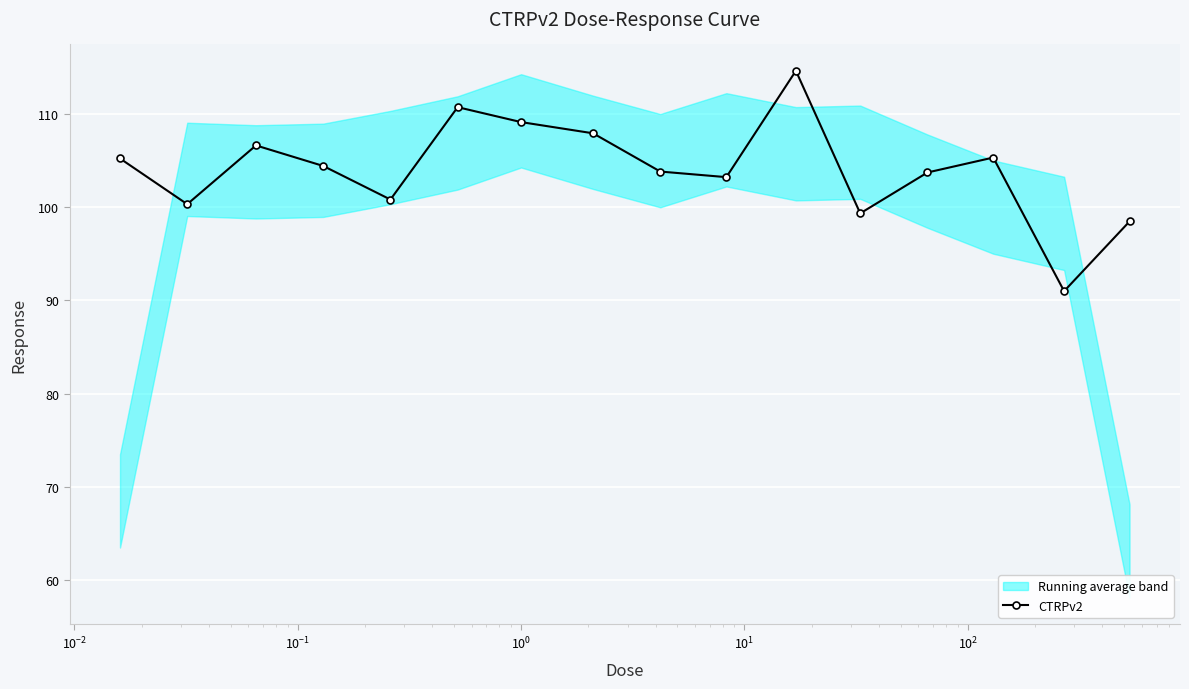

What is the minimum value for CTRPv2?

91.0